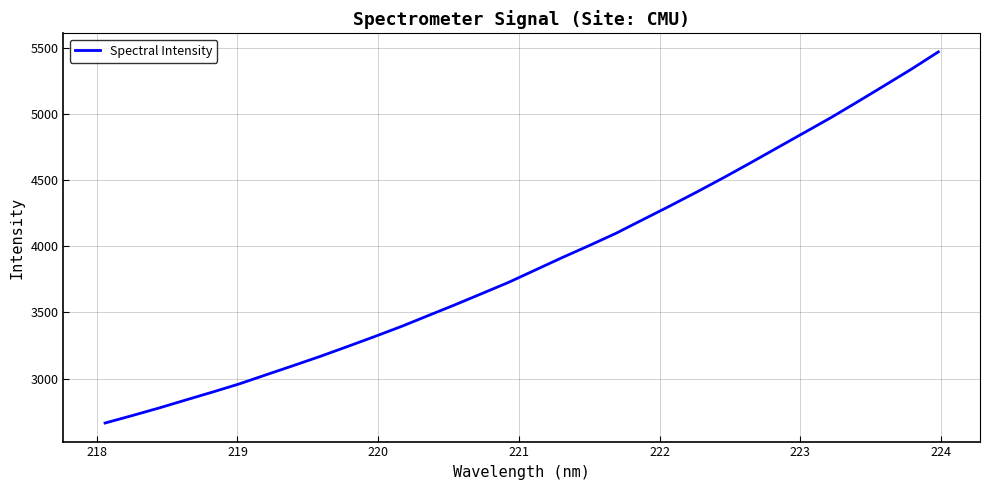

What is the greatest value displayed?

5470.3